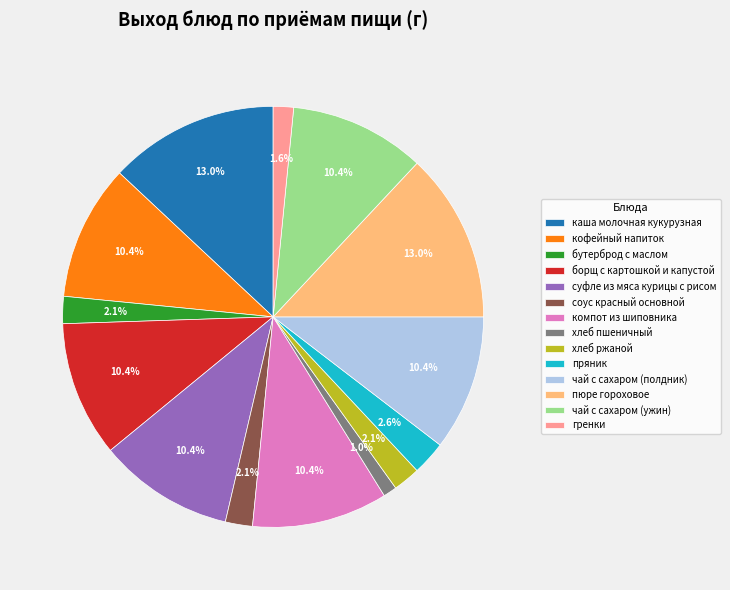

Count the number of slices in the pie.

14